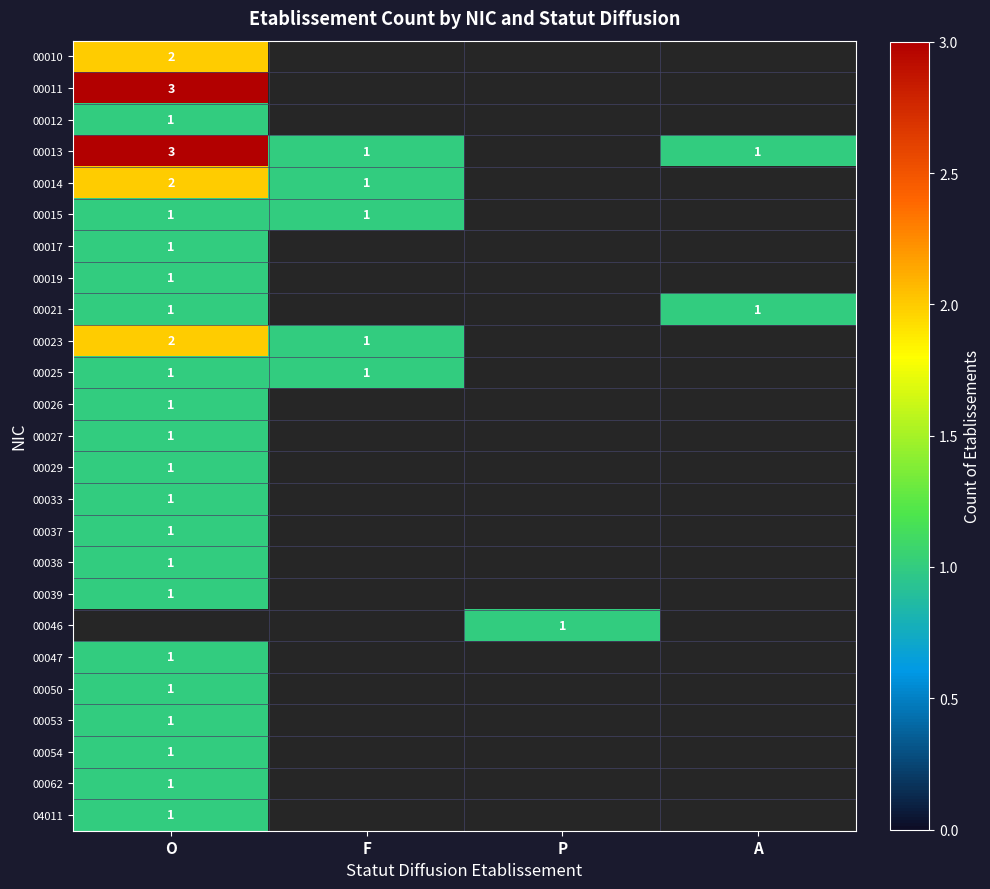

How many data points does each series have?

4